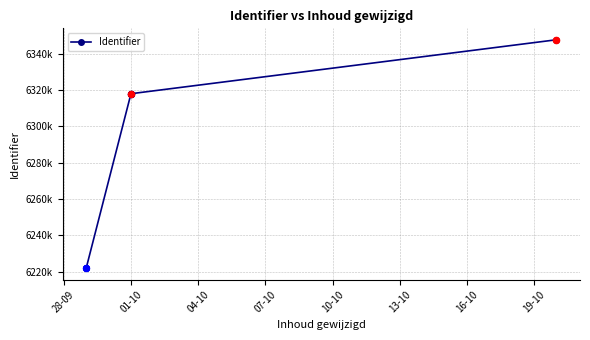

What is the change in value from 28-09 to 16-10?

+126027